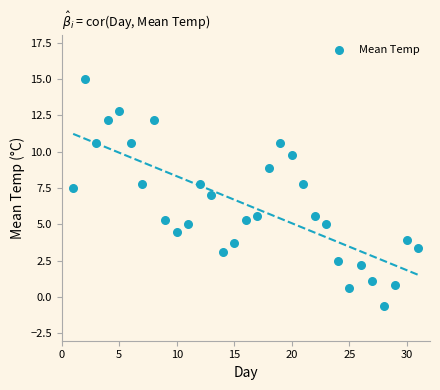

What is the range of Y values (max minus min)?

15.6